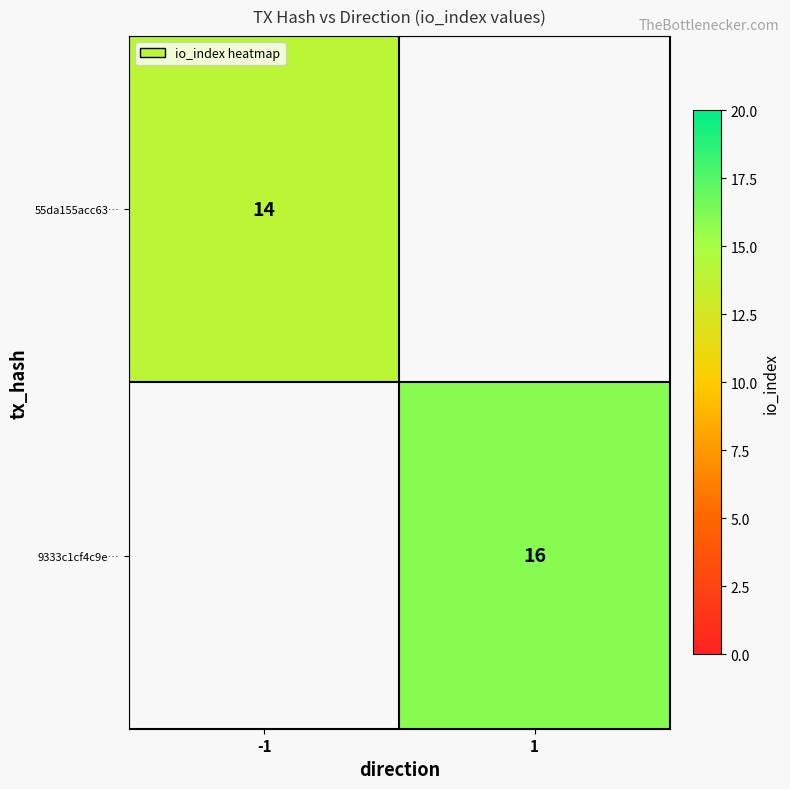

Is it true that 9333c1cf4c9e… equals 16 at 1?

True